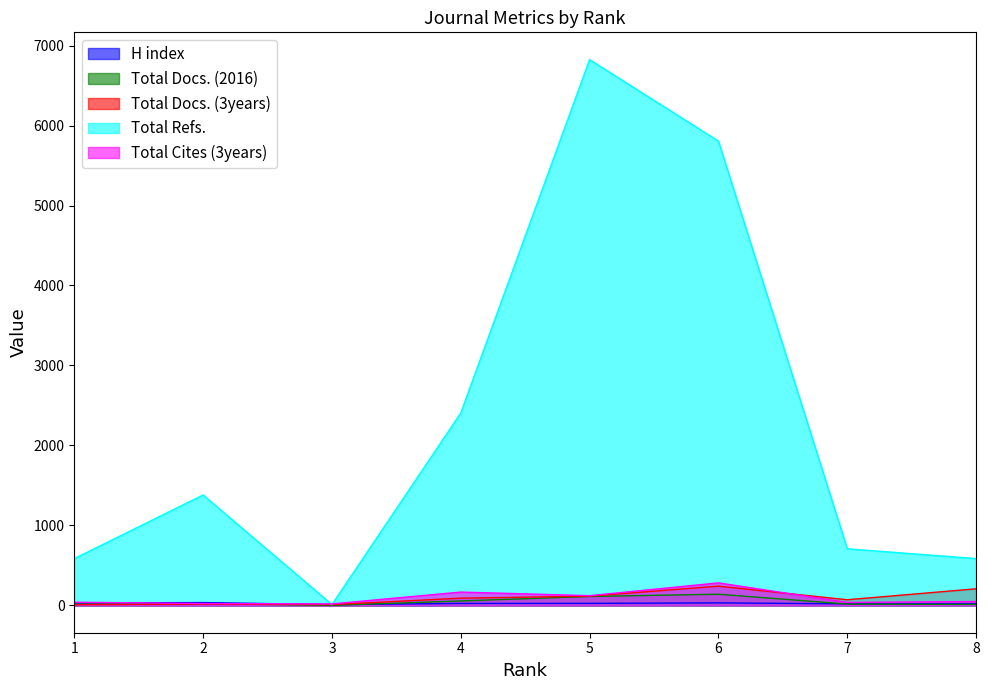

Is the value of H index at 6 greater than the value of Total Cites (3years) at 3?

Yes